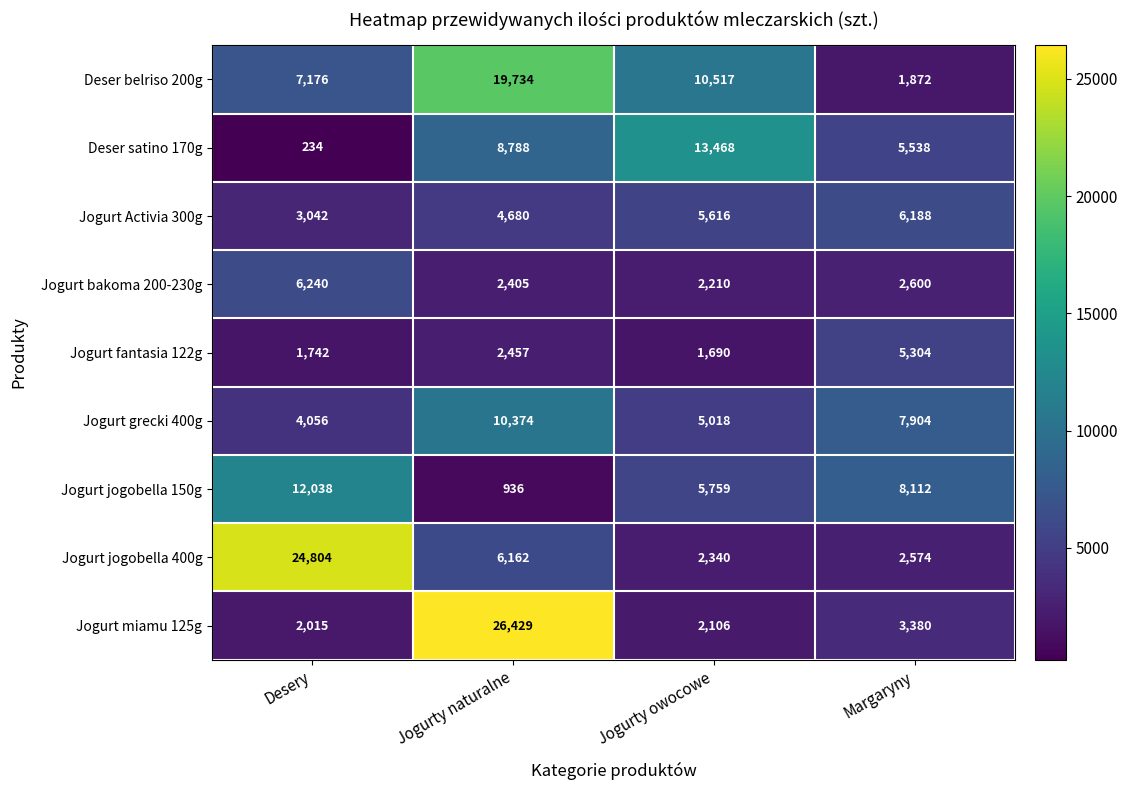

Which series has the widest spread of values?

Jogurt miamu 125g